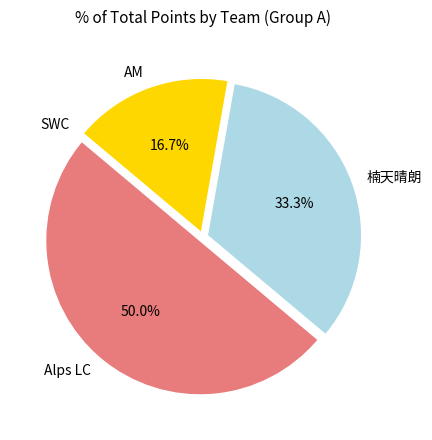

To the nearest percent, what portion does 楠天晴朗 represent?

33%